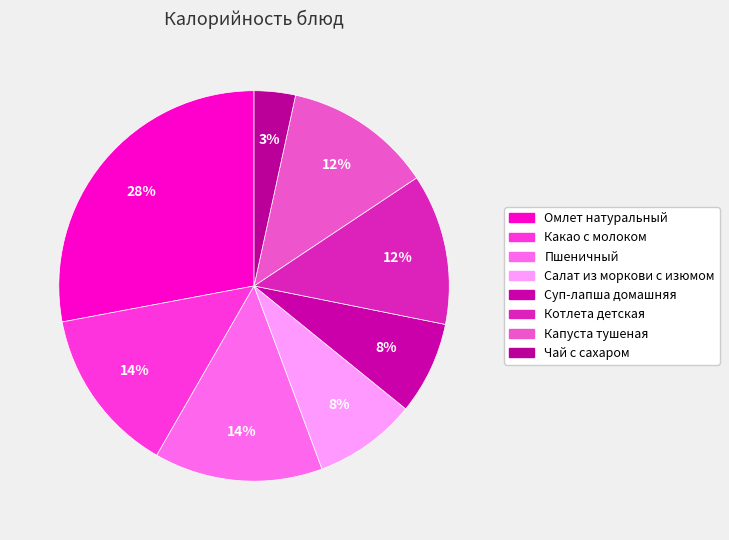

To the nearest percent, what is the average slice percentage?

12%